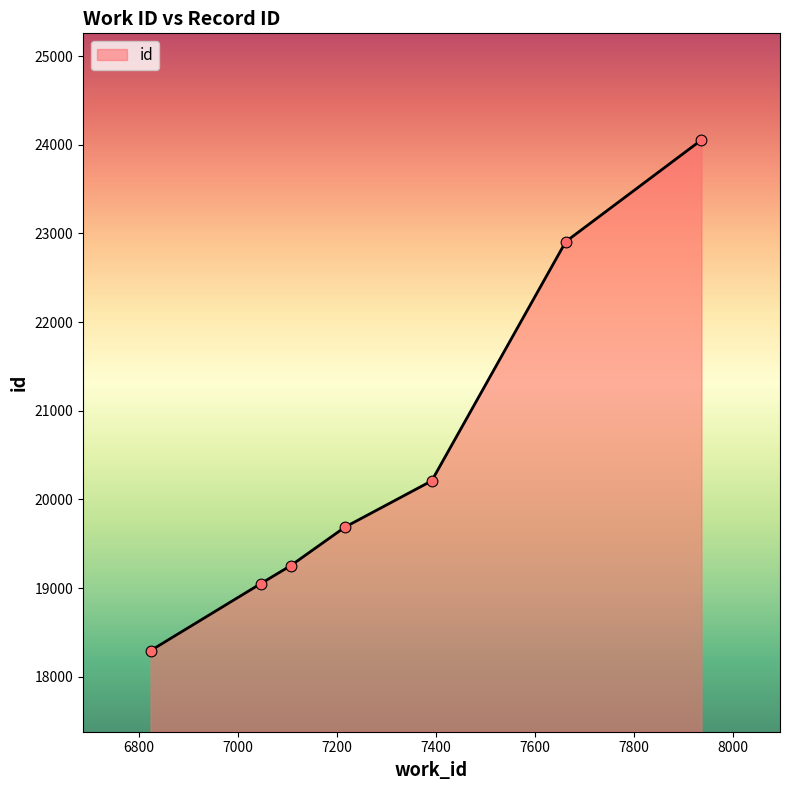

True or false: the data has more than 0 interior local peaks.

False